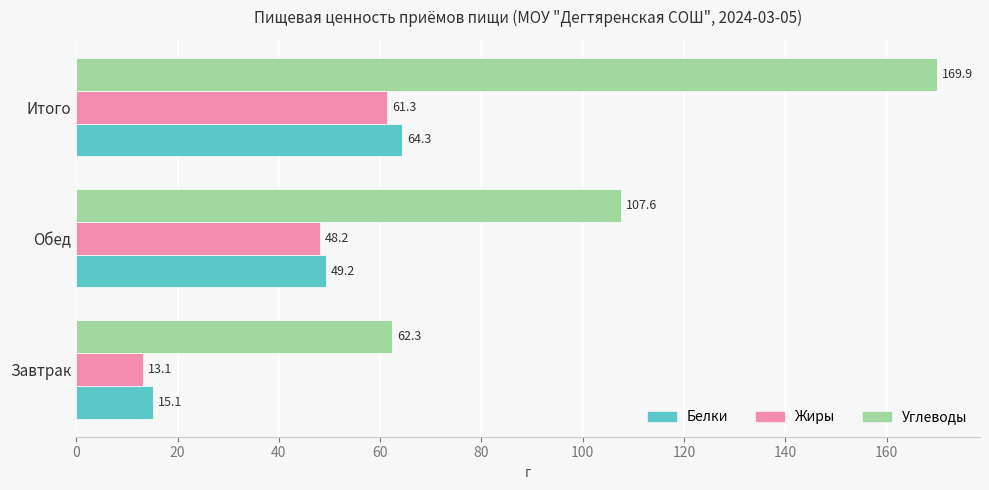

Which label corresponds to the largest value in the chart?

Итого